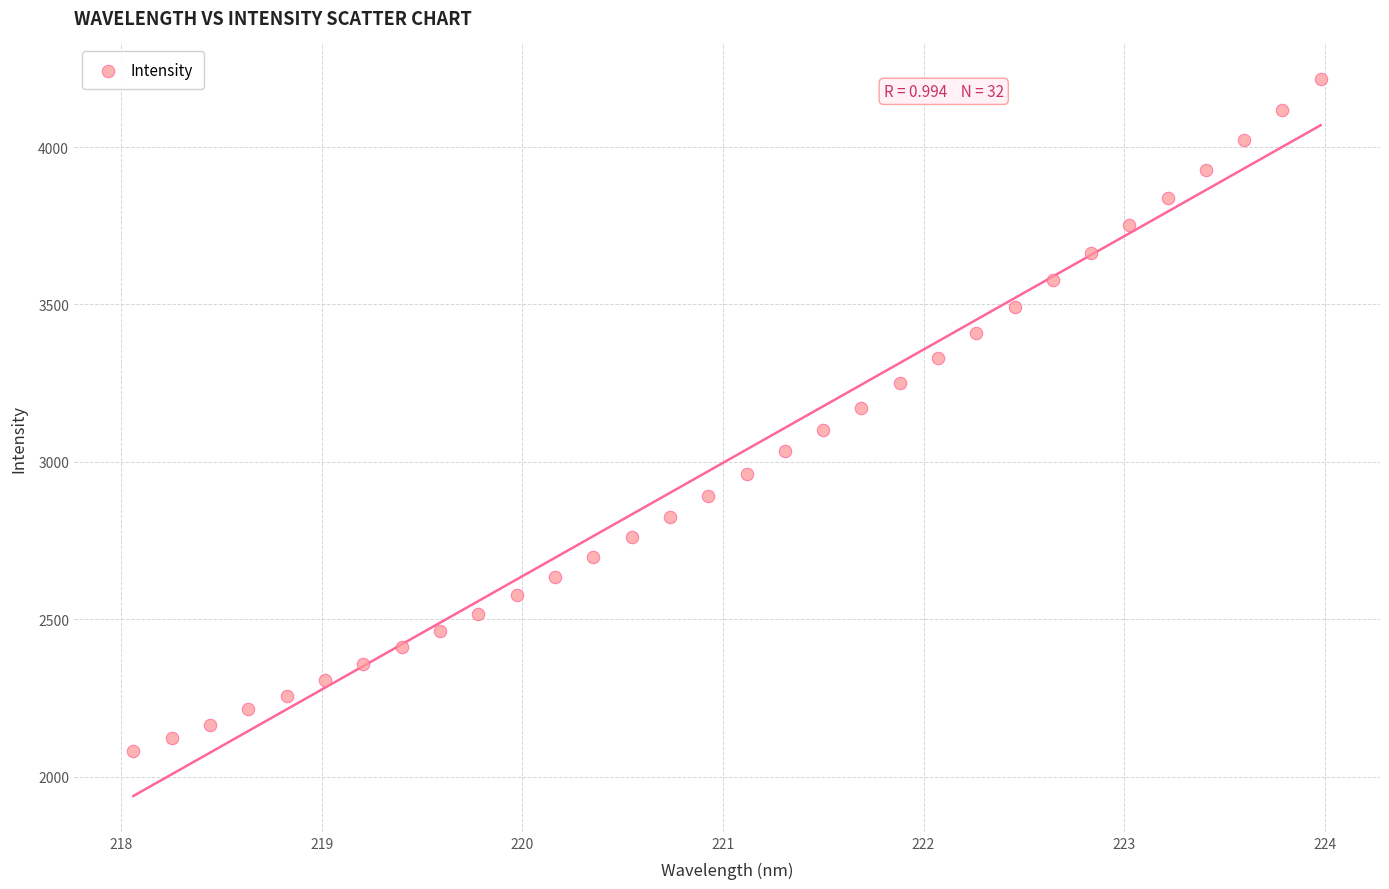

What is the range of Y values (max minus min)?

2134.4